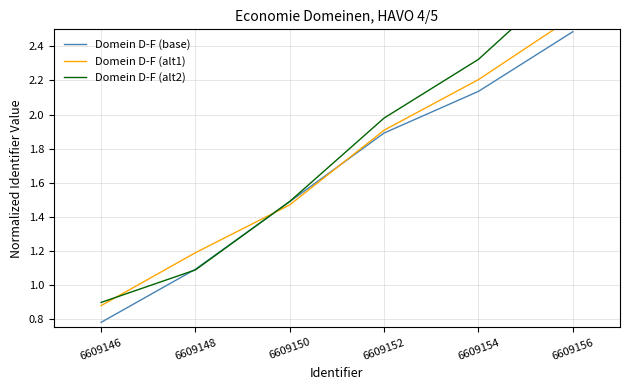

What is the minimum value shown in the chart?

0.8